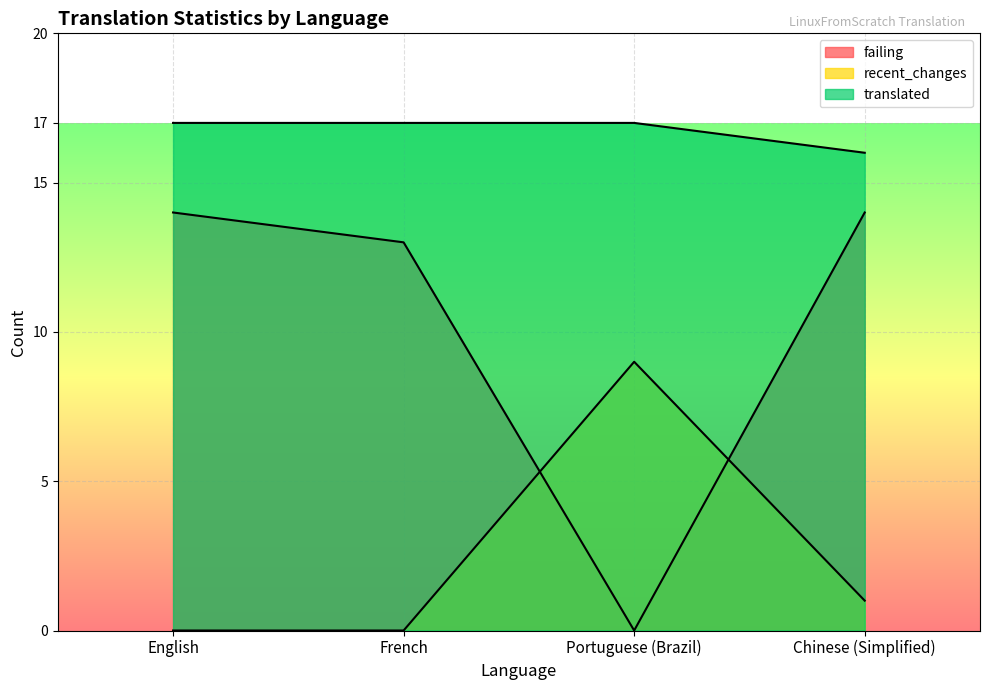

True or false: translated and failing cross at least once.

False